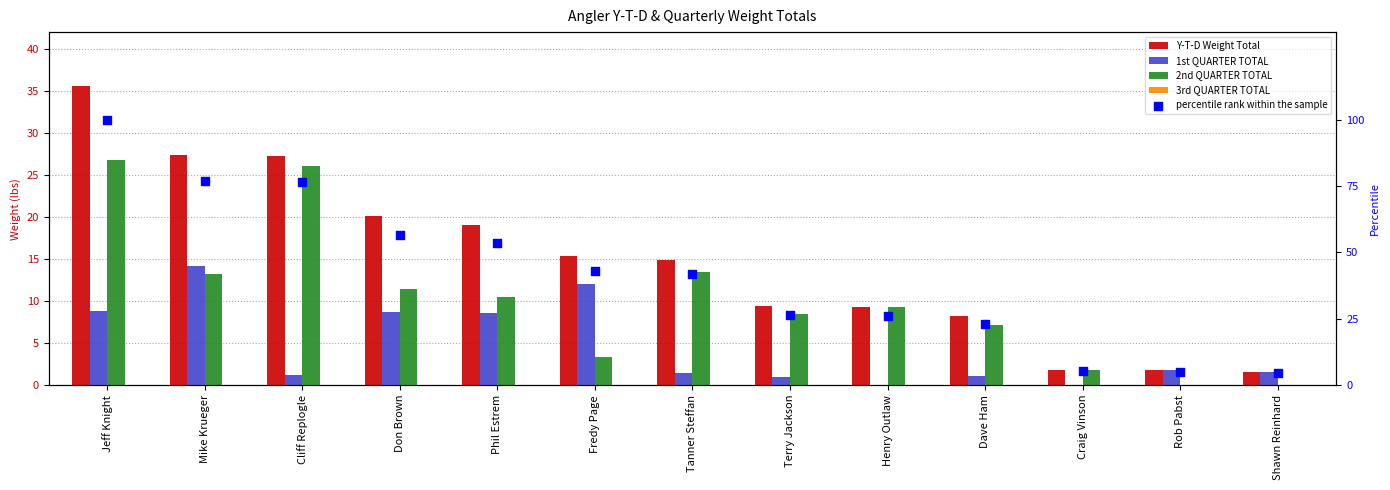

At how many categories does at least one series exceed 33?

7